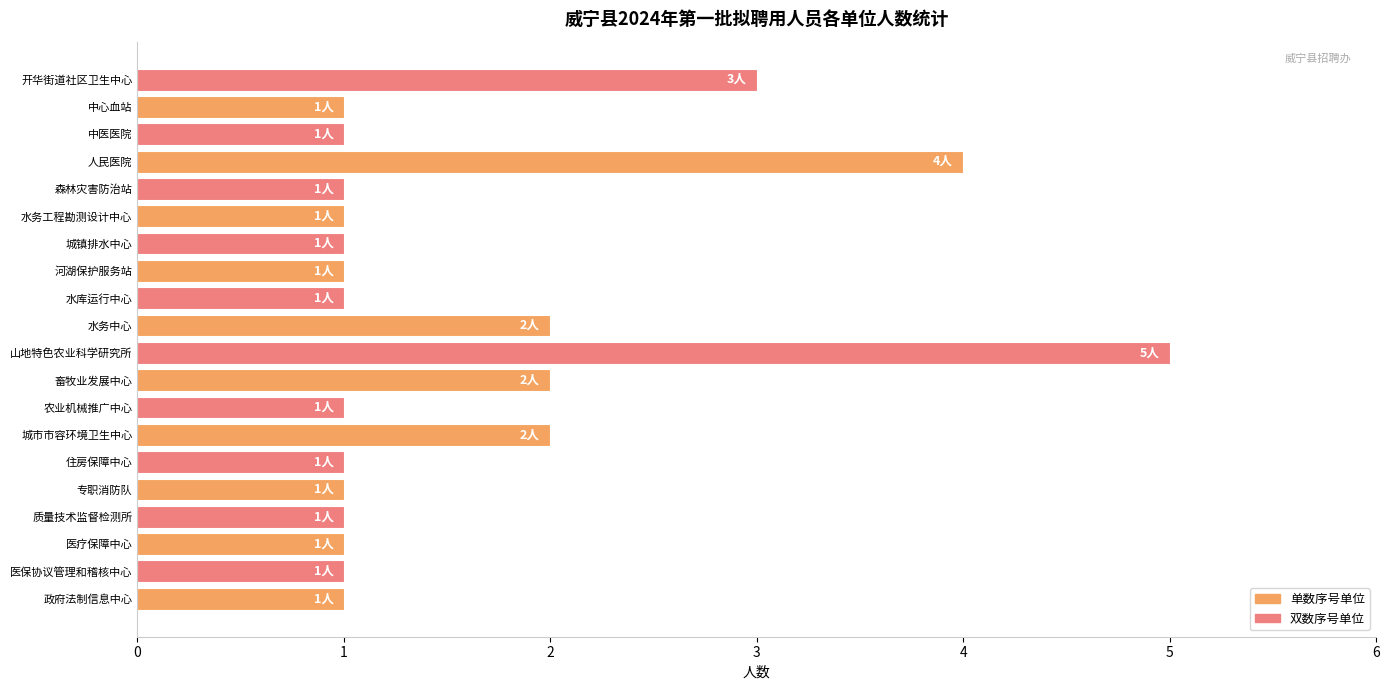

Approximately how many times larger is the value at 人民医院 compared to 森林灾害防治站?

4.0